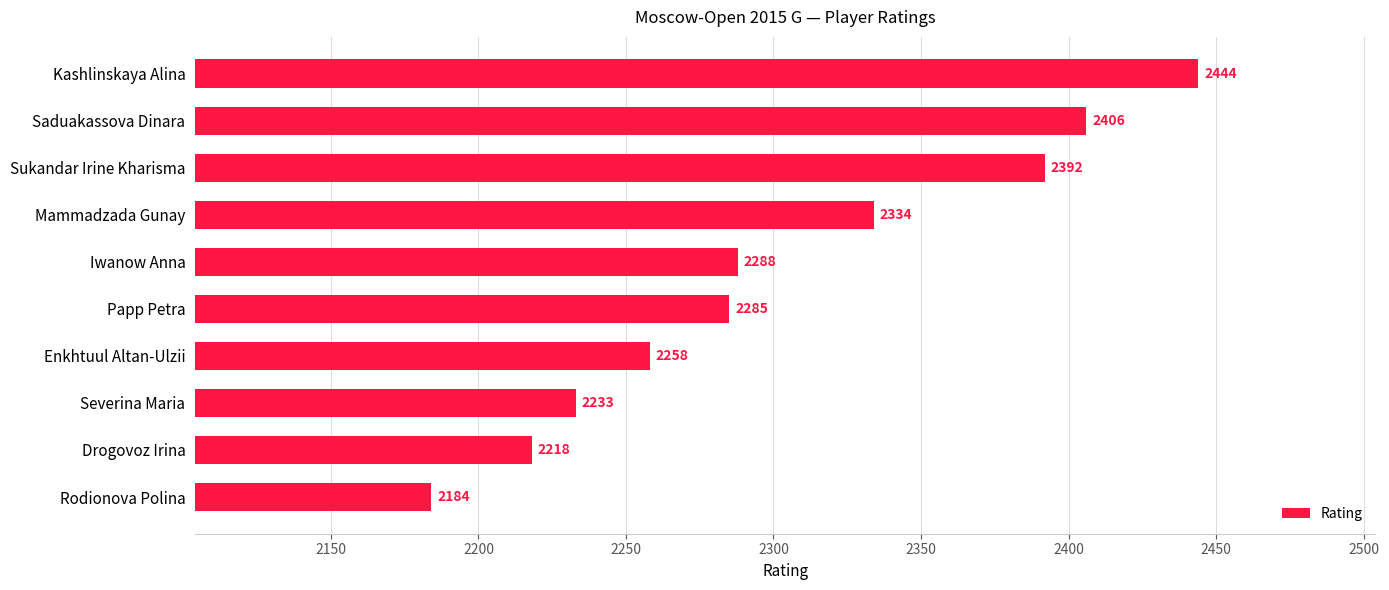

At which label is the value closest to 2314?

Mammadzada Gunay